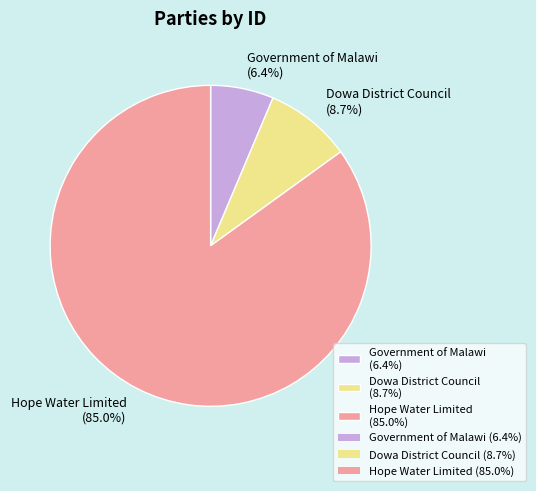

True or false: Government of Malawi accounts for 6% of the total.

True